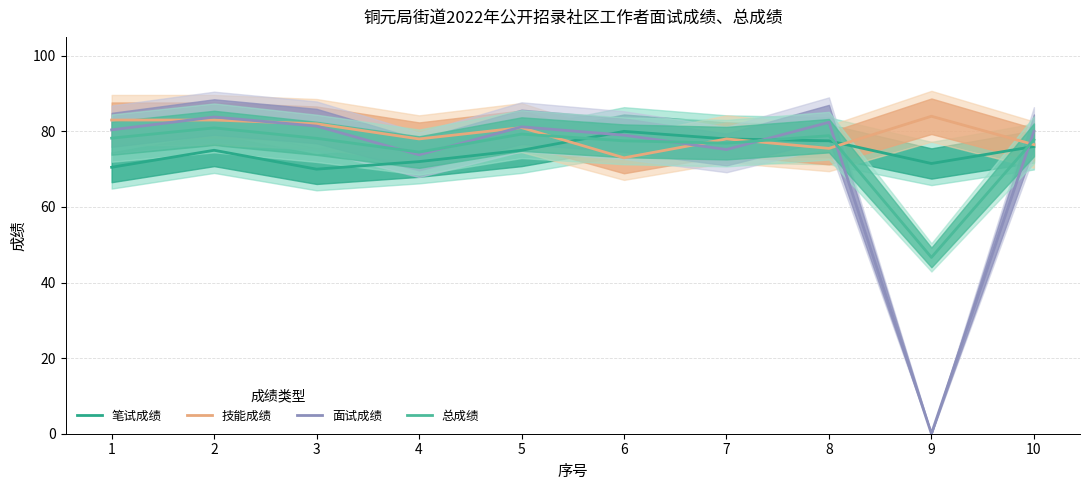

At which label does 面试成绩 first exceed 80?

1